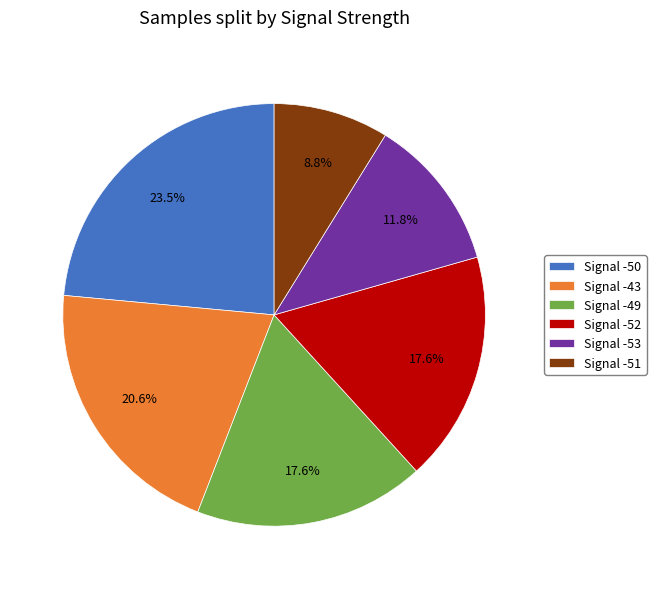

What is the smallest slice in the pie chart?

Signal -51